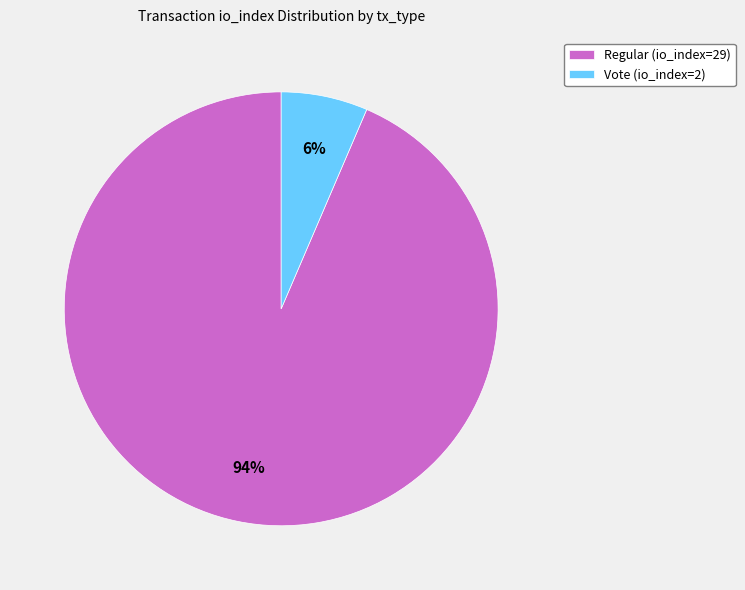

Is there a majority slice in this chart?

Yes